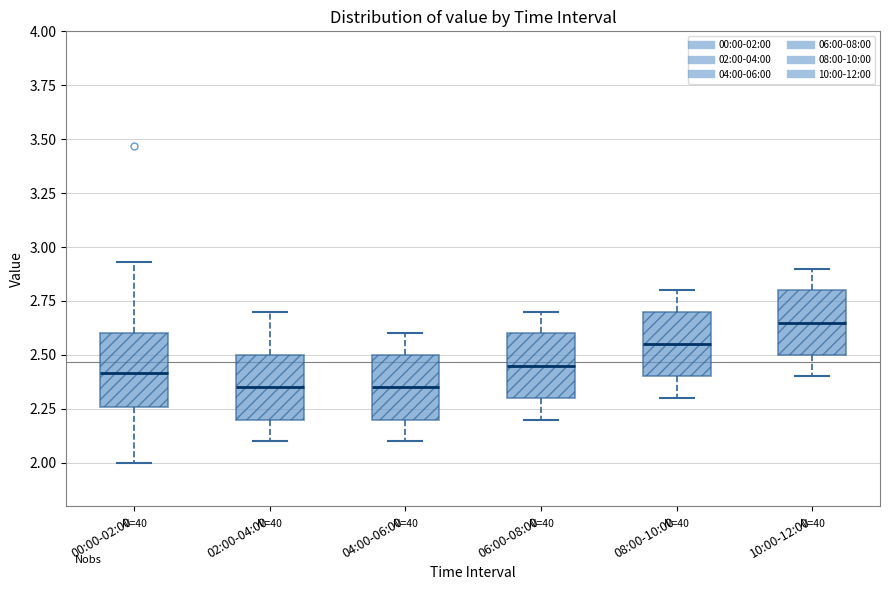

Reading left to right, transcribe this box plot: for each box, give where its median line is, the range the box spans, and where its two whiskers end, as read against the y-axis. The values are not printed on the chart, so give them approximately, as read against the axis.

00:00-02:00: median 2.40, box 2.25 to 2.60, whiskers 2.00 to 2.95
02:00-04:00: median 2.35, box 2.20 to 2.50, whiskers 2.10 to 2.70
04:00-06:00: median 2.35, box 2.20 to 2.50, whiskers 2.10 to 2.60
06:00-08:00: median 2.45, box 2.30 to 2.60, whiskers 2.20 to 2.70
08:00-10:00: median 2.55, box 2.40 to 2.70, whiskers 2.30 to 2.80
10:00-12:00: median 2.65, box 2.50 to 2.80, whiskers 2.40 to 2.90